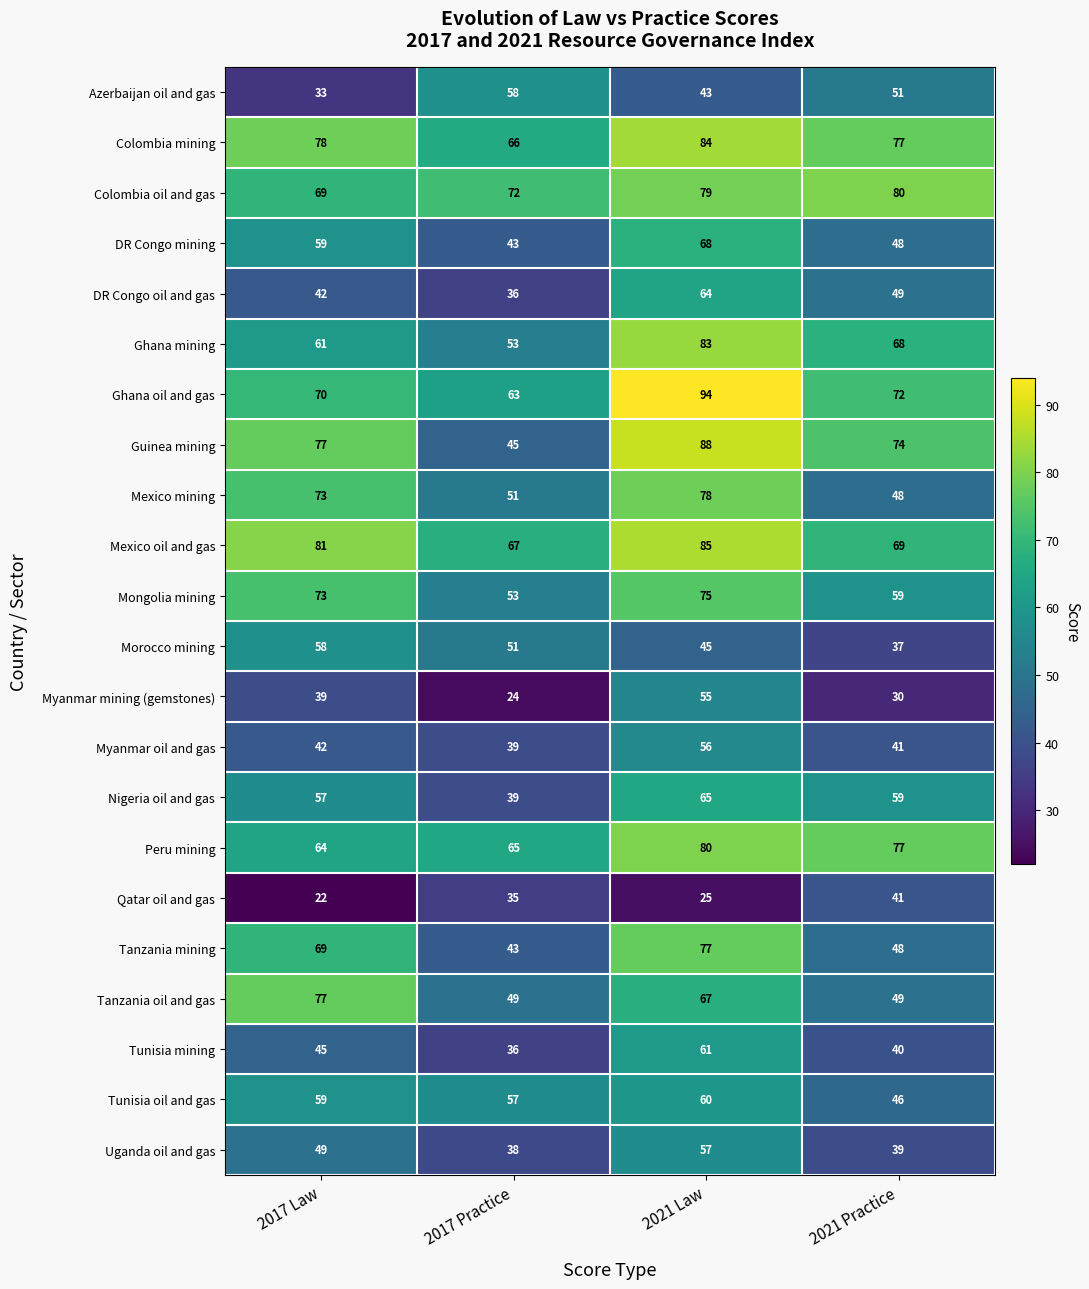

What is the maximum value for Ghana mining?

83